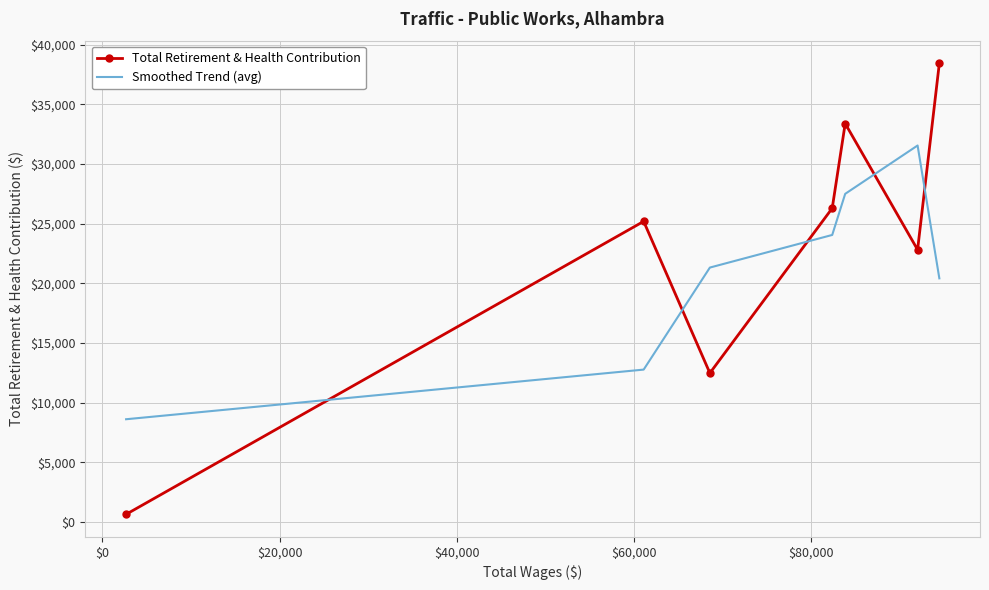

True or false: Smoothed Trend (avg) and Total Retirement & Health Contribution cross at least once.

True